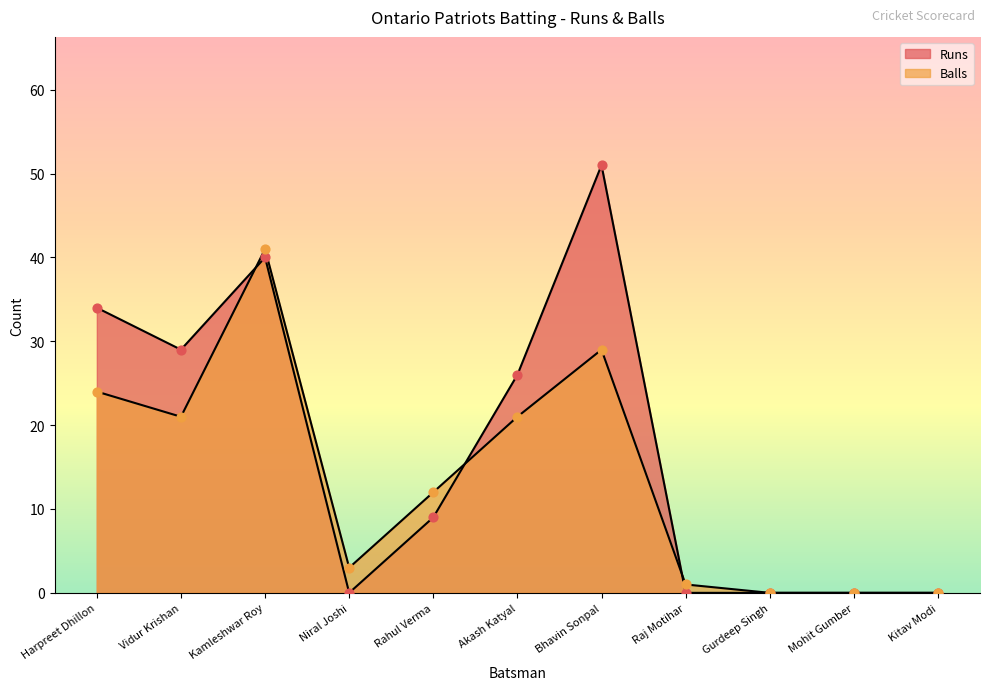

Which series contains the lowest Y value?

Runs